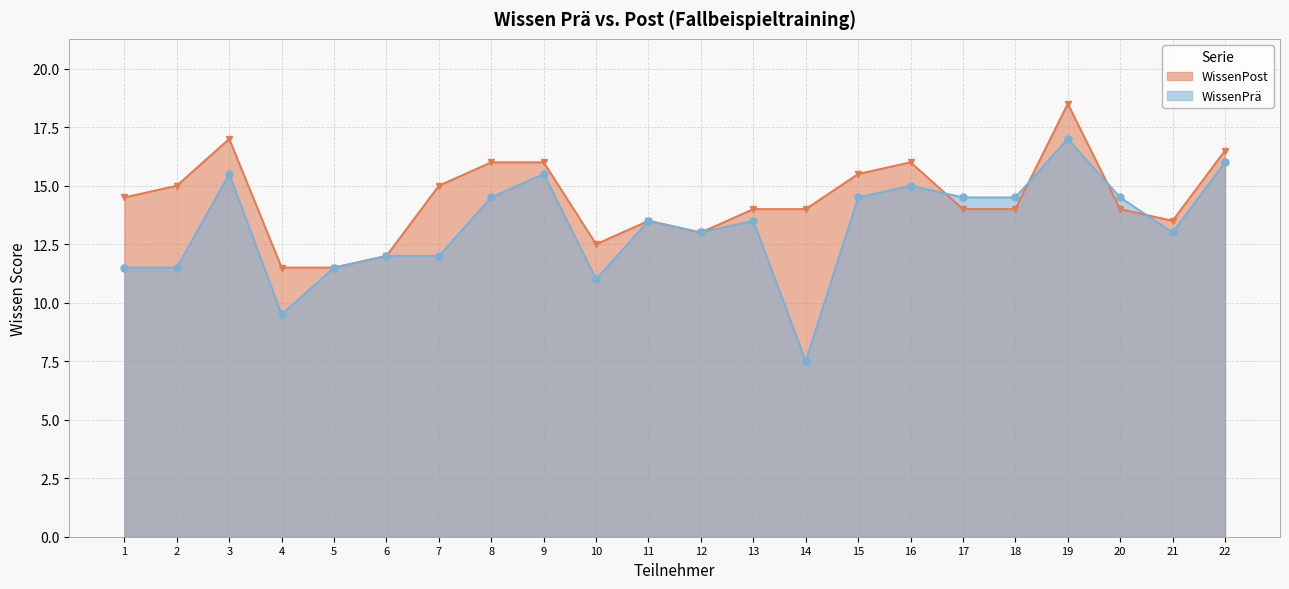

What is the maximum value shown in the chart?

18.5